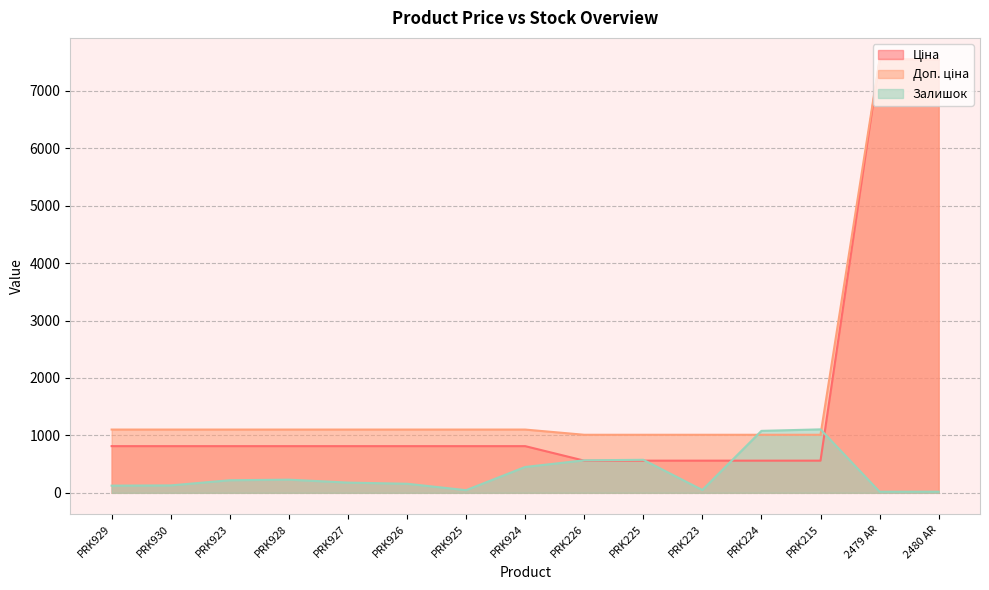

Which has a higher value, PRK224 or PRK226?

PRK224